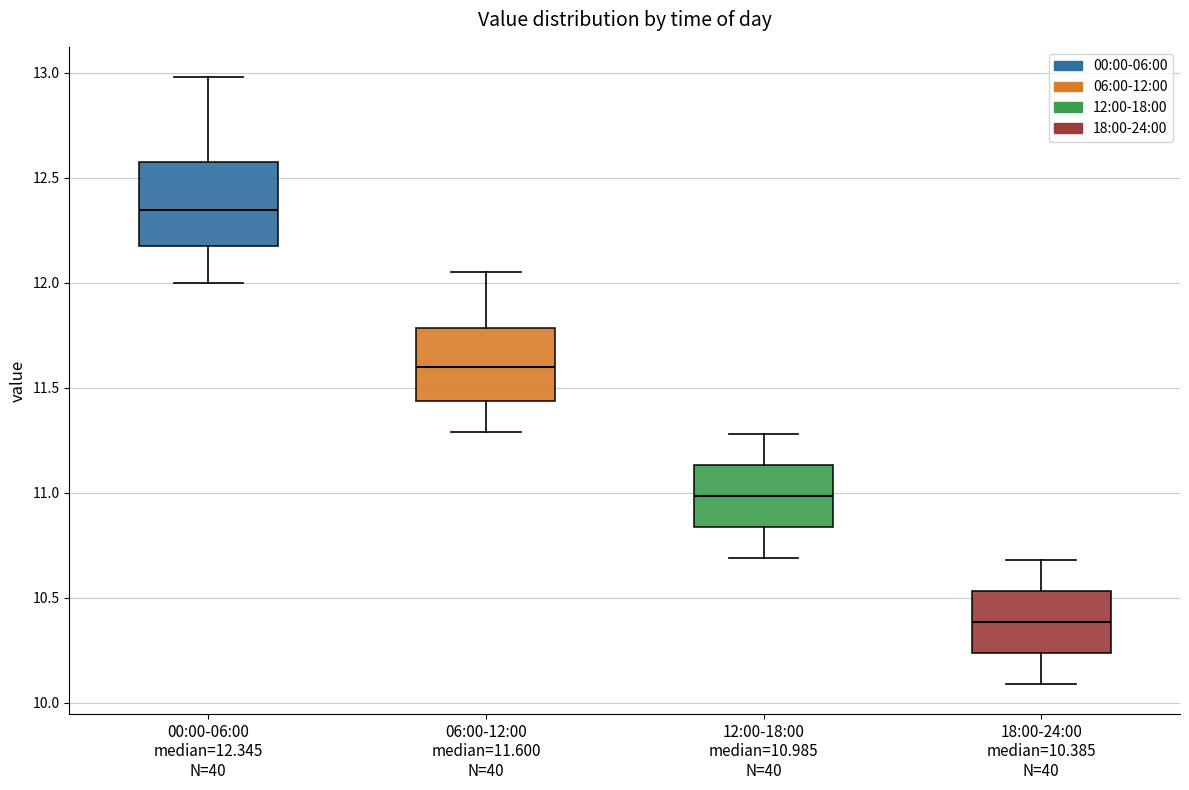

Reading left to right, transcribe this box plot: for each box, give where its median line is, the range the box spans, and where its two whiskers end, as read against the y-axis. The values are not printed on the chart, so give them approximately, as read against the axis.

00:00-06:00 median=12.345 N=40: median 12.35, box 12.20 to 12.60, whiskers 12.00 to 13.00
06:00-12:00 median=11.600 N=40: median 11.60, box 11.45 to 11.80, whiskers 11.30 to 12.05
12:00-18:00 median=10.985 N=40: median 11.00, box 10.85 to 11.15, whiskers 10.70 to 11.30
18:00-24:00 median=10.385 N=40: median 10.40, box 10.25 to 10.55, whiskers 10.10 to 10.70